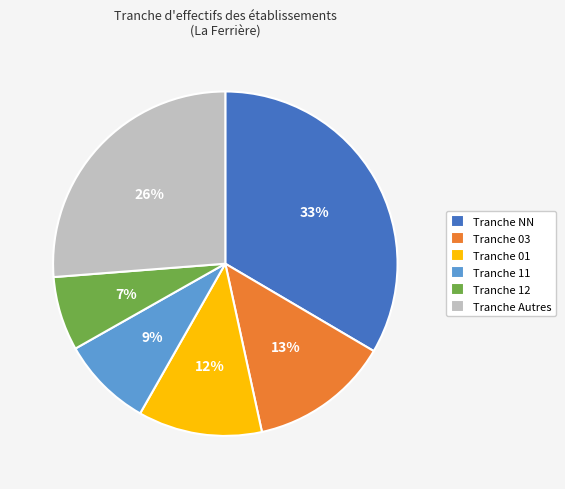

Is it true that Tranche 03 is 23% of the pie?

False